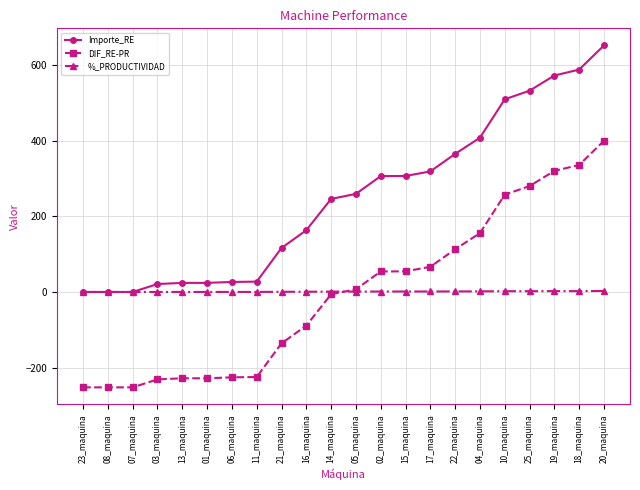

Which category has the highest value in the DIF_RE-PR series?

20_maquina